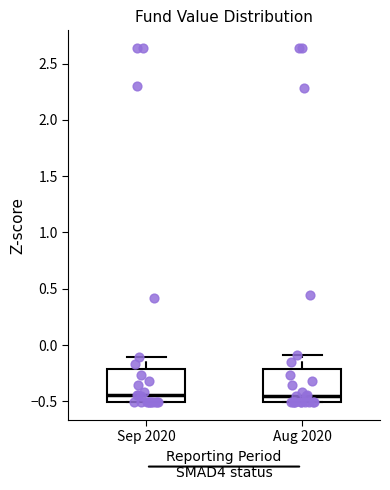

Reading left to right, read every box against the y-axis: the position of its median line, the range the box covers, and the ends of its whiskers. The values are not printed on the chart, so give them approximately, as read against the axis.

Sep 2020: median -0.45, box -0.50 to -0.20, whiskers -0.50 to -0.10
Aug 2020: median -0.45, box -0.50 to -0.20, whiskers -0.50 to -0.10